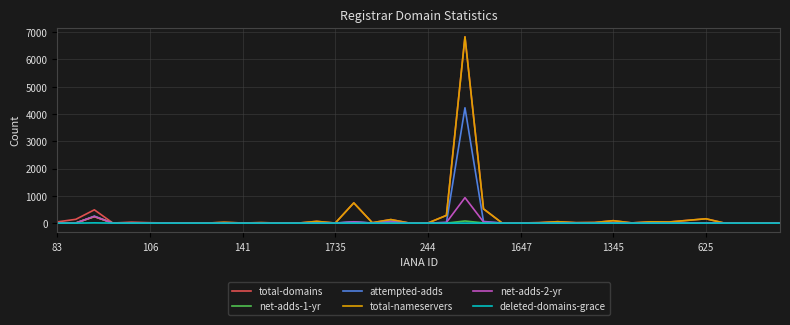

What is the difference between the maximum and minimum values in the total-nameservers series?

6828